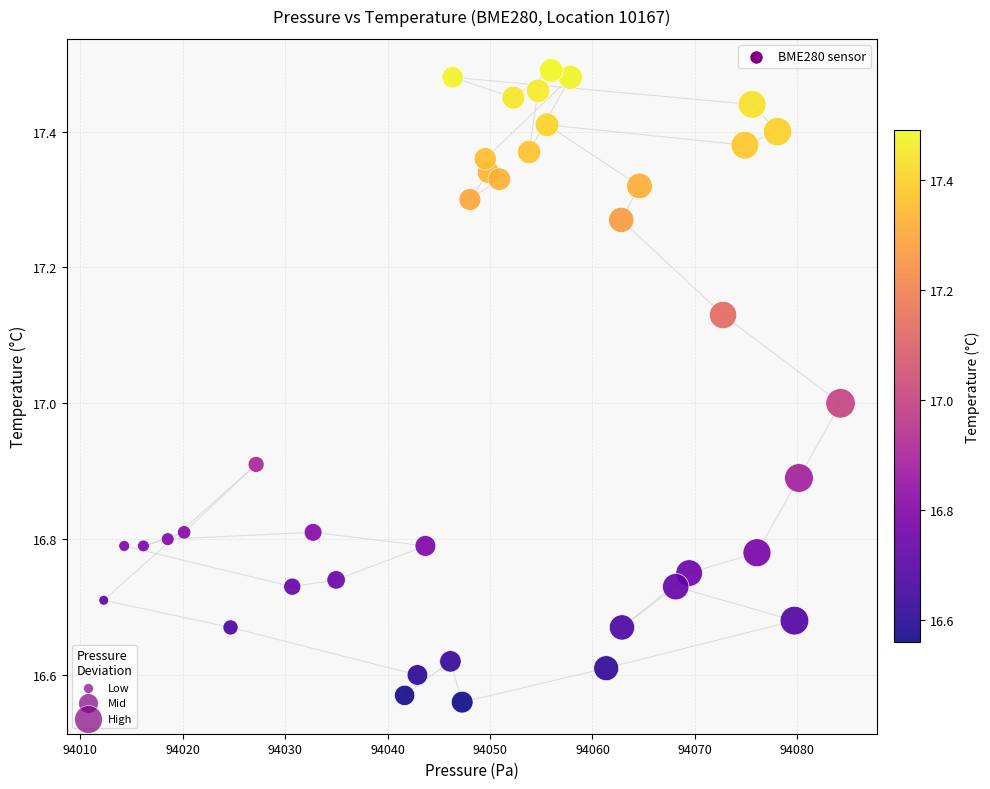

What is the range of X values (max minus min)?

71.9